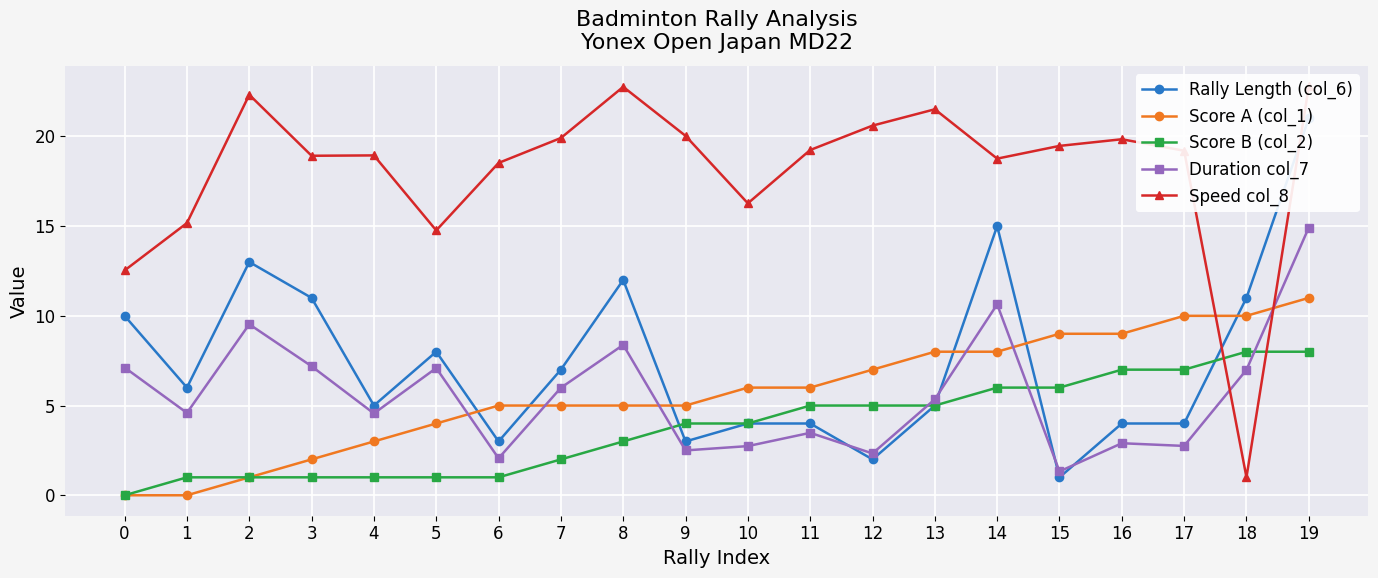

What is the sum of all Score B (col_2) values?

76.0